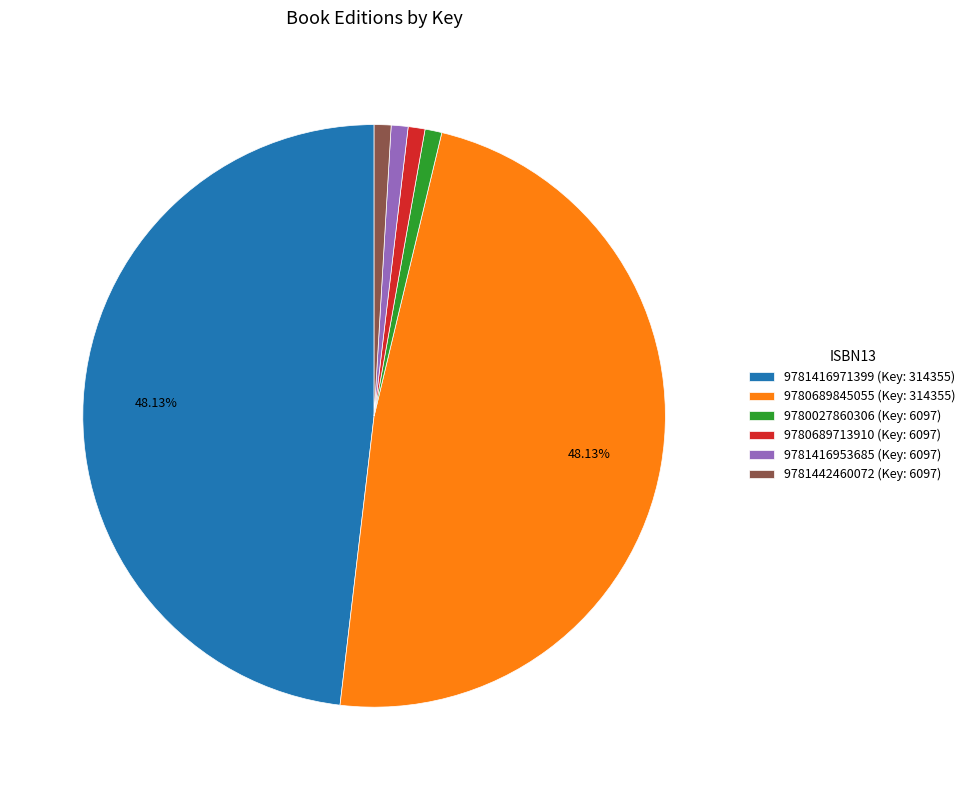

Does 9781416971399 represent more than half of the total?

No